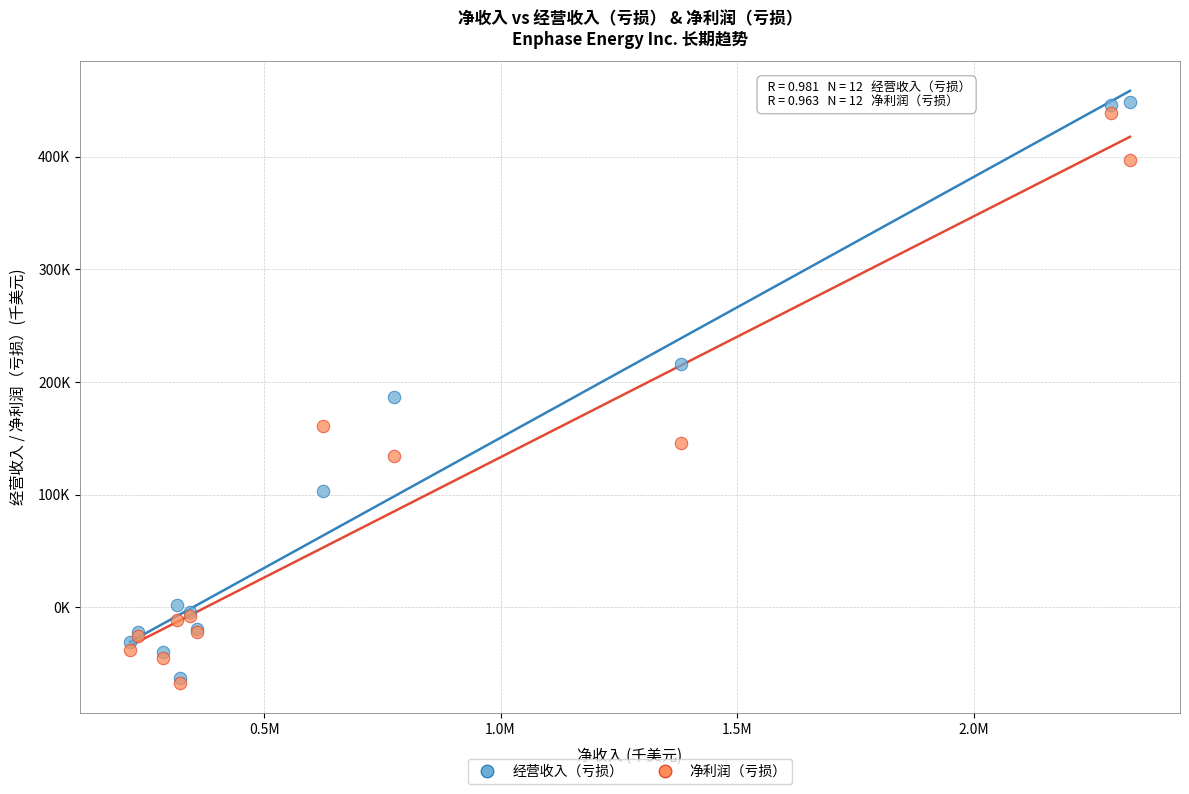

Which series contains the lowest Y value?

净利润（亏损）